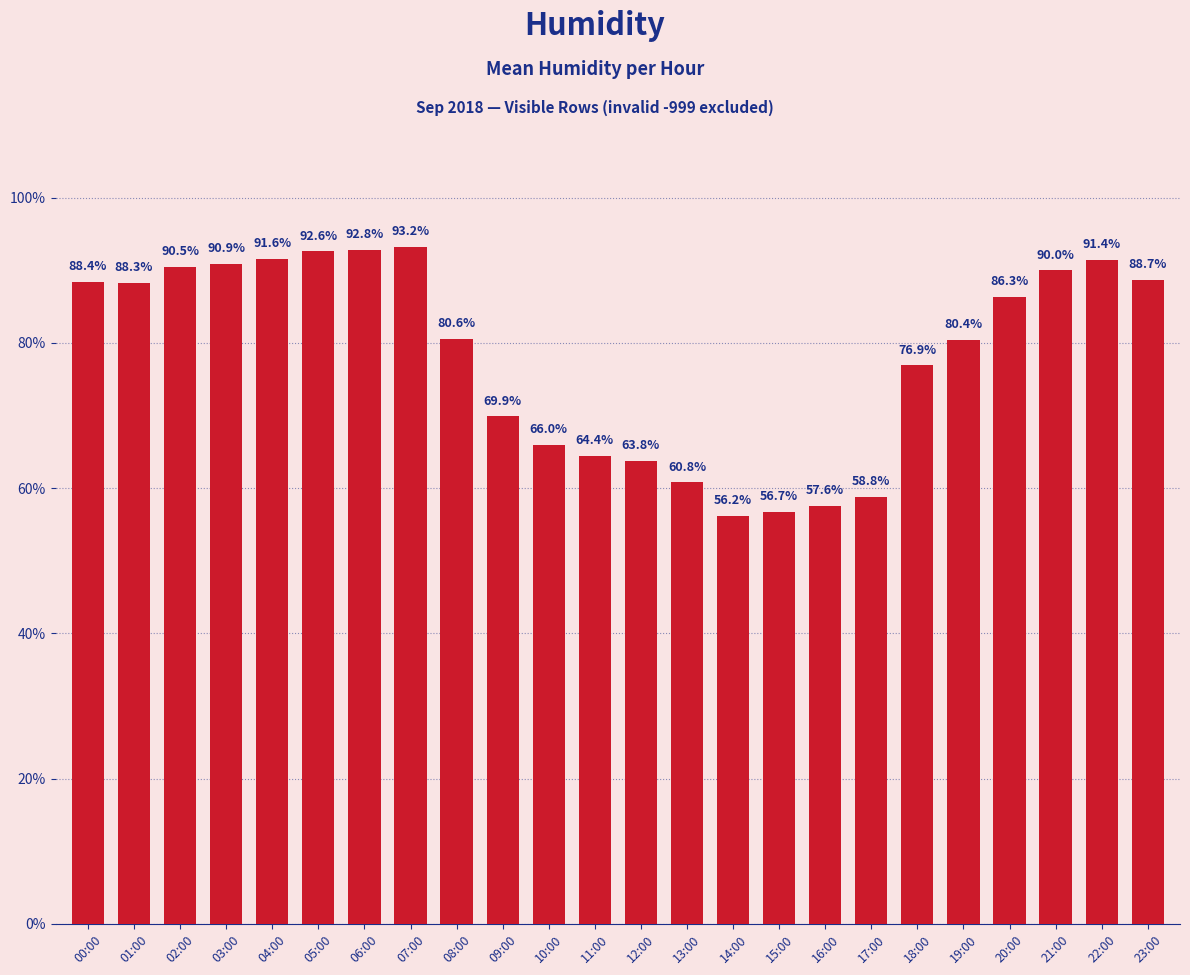

What is the ratio of the value at 17:00 to the value at 04:00?

0.6